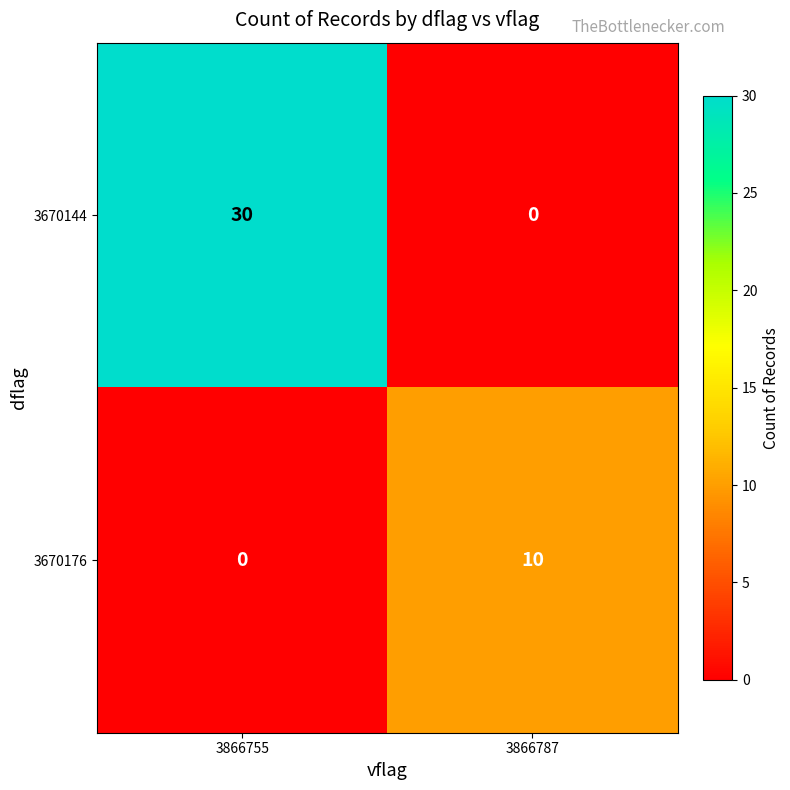

Reading right to left, extract all data points from this chart.

3670144: 0	30
3670176: 10	0